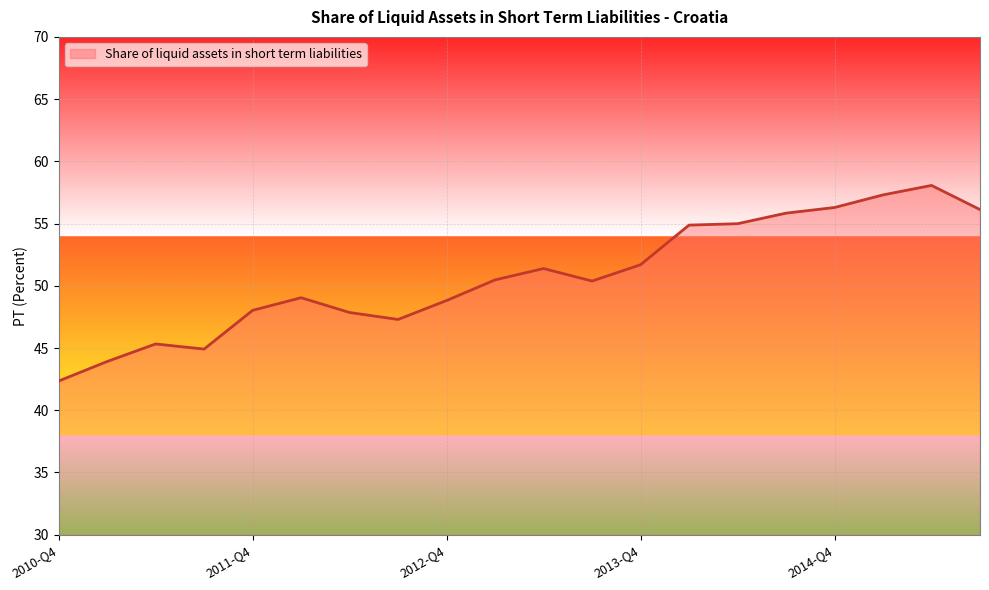

What is the maximum value shown in the chart?

58.1